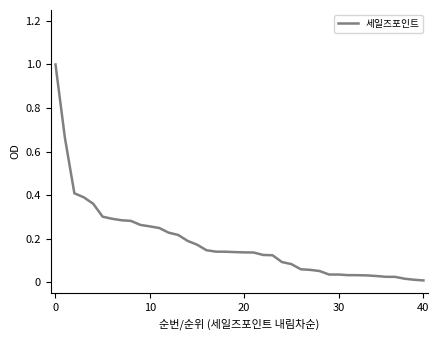

What is the greatest value displayed?

1.0